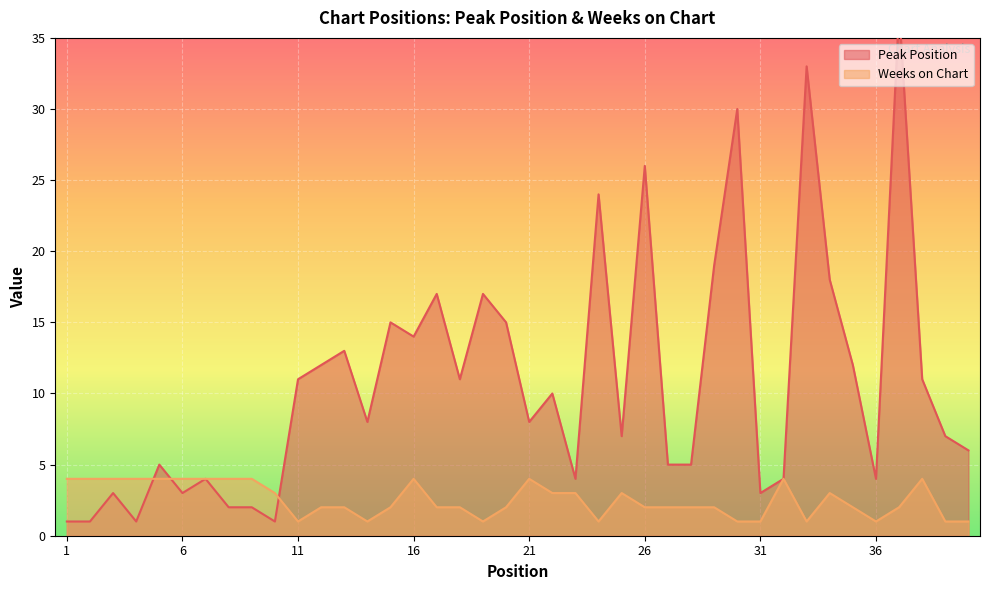

What is the difference between the second highest and second lowest values in the Weeks on Chart series?

3